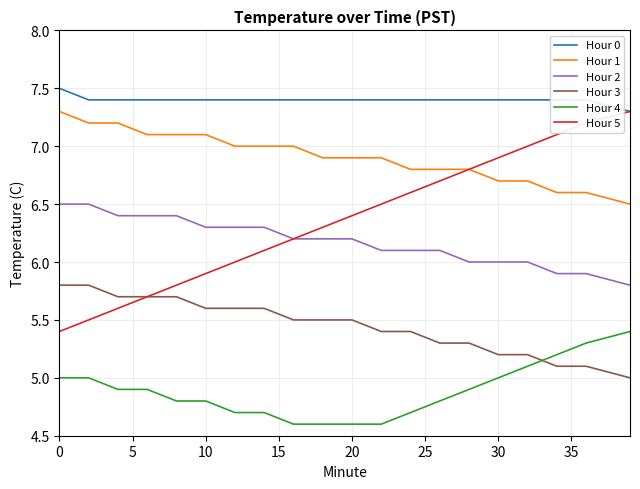

True or false: Hour 4 and Hour 1 intersect in this chart.

False